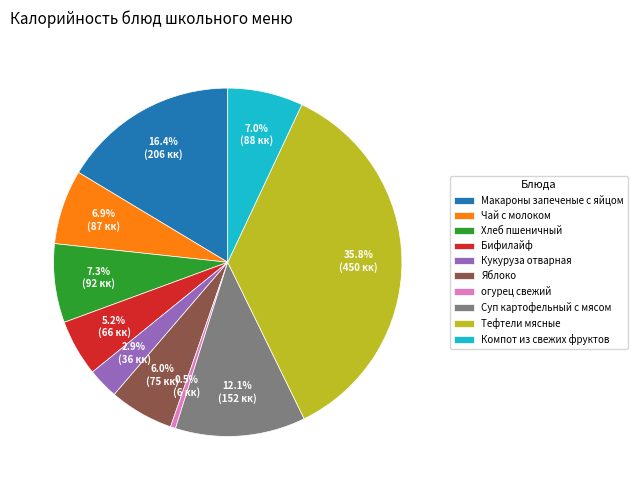

To the nearest percent, what is the average slice percentage?

10%